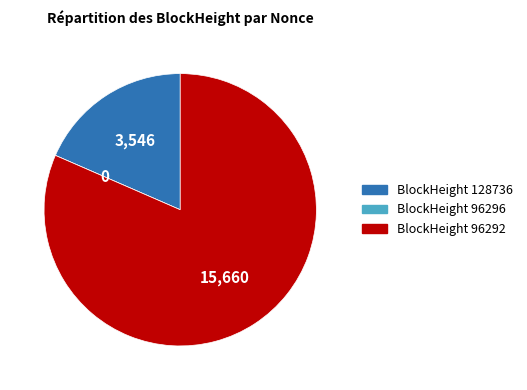

Is there any slice that represents more than half of the pie?

Yes